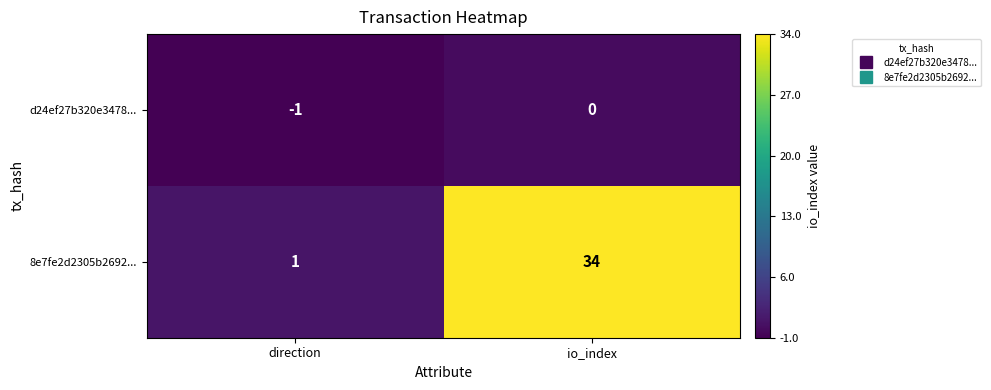

What is the sum of the 8e7fe2d2305b2692... values at io_index and direction?

35